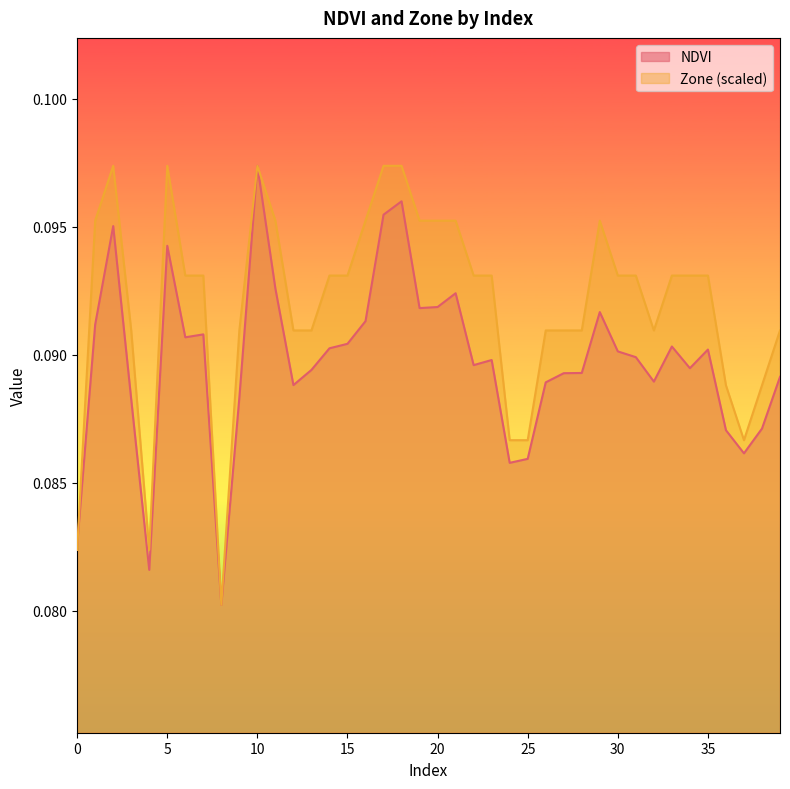

True or false: Zone has more than 1 interior local peaks.

True